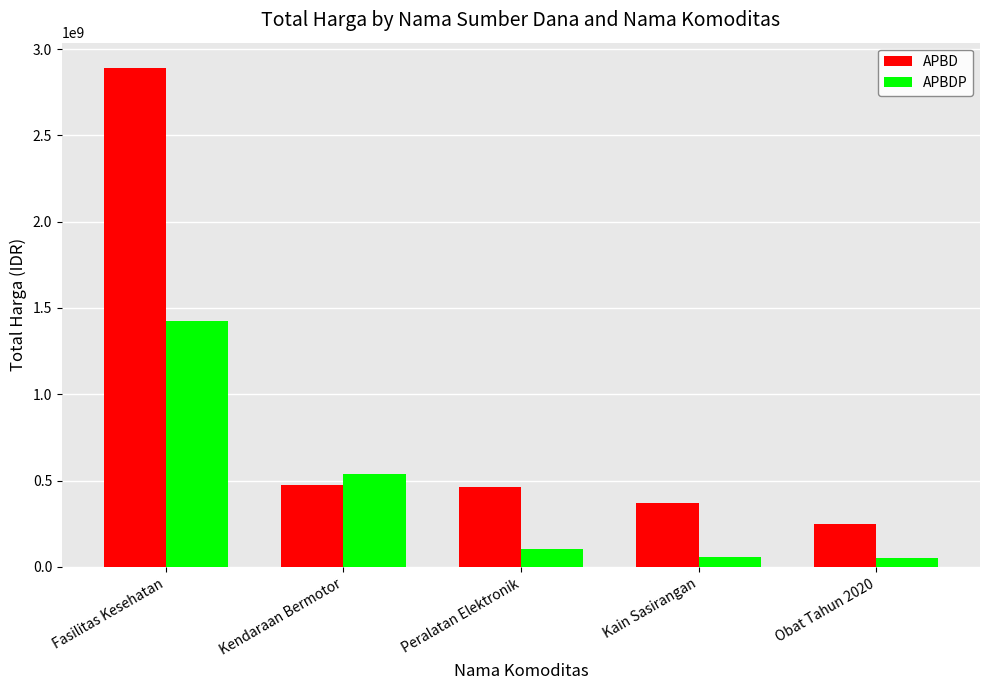

Which series changed the most between Kendaraan Bermotor and Obat Tahun 2020?

APBDP